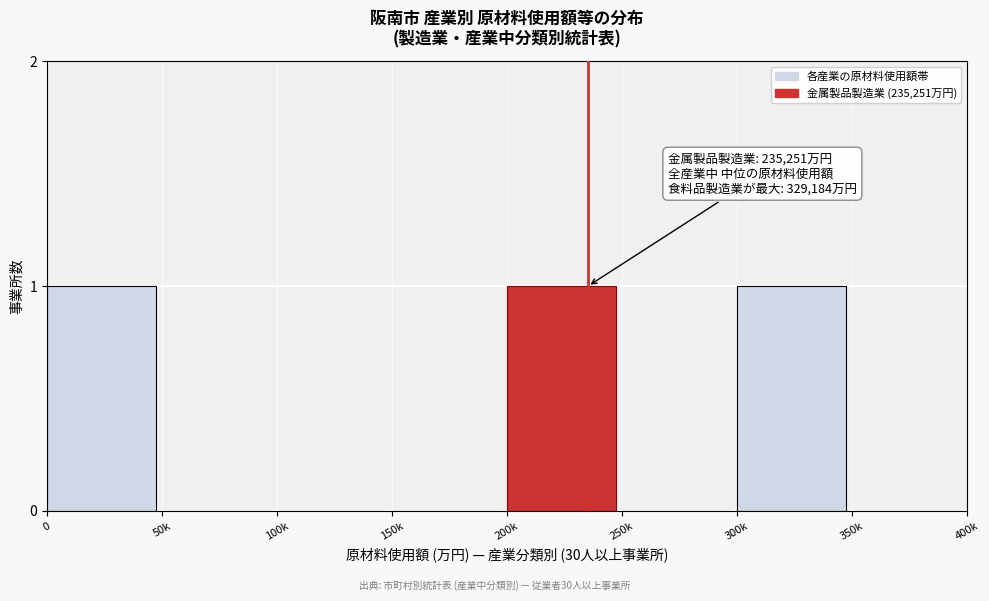

Reading left to right, transcribe all the data shown in this chart.

0=1	50k=0	100k=0	150k=0	200k=1	250k=0	300k=1	350k=0